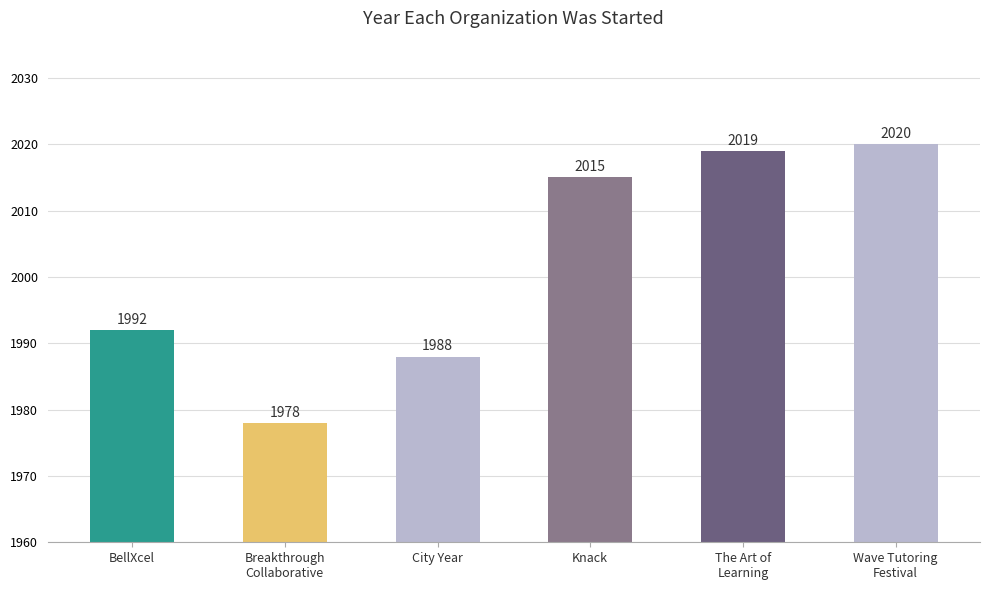

What is the change in value from City Year to The Art of
Learning?

+31